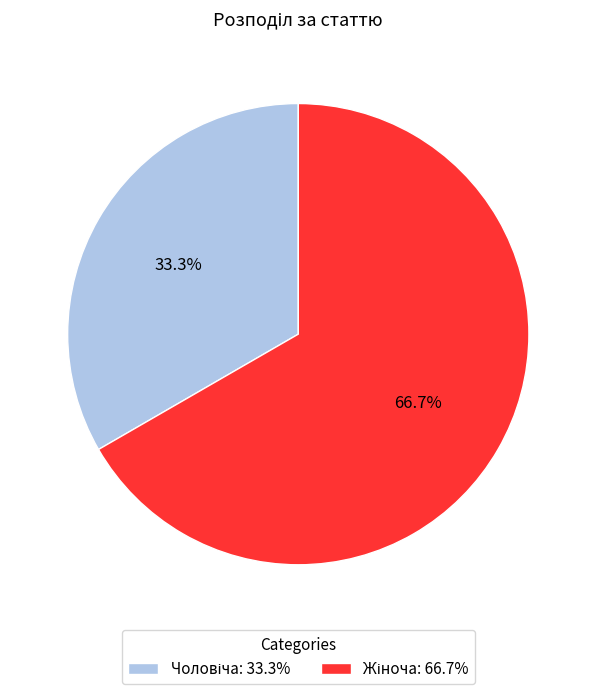

Is there any slice that represents more than half of the pie?

Yes